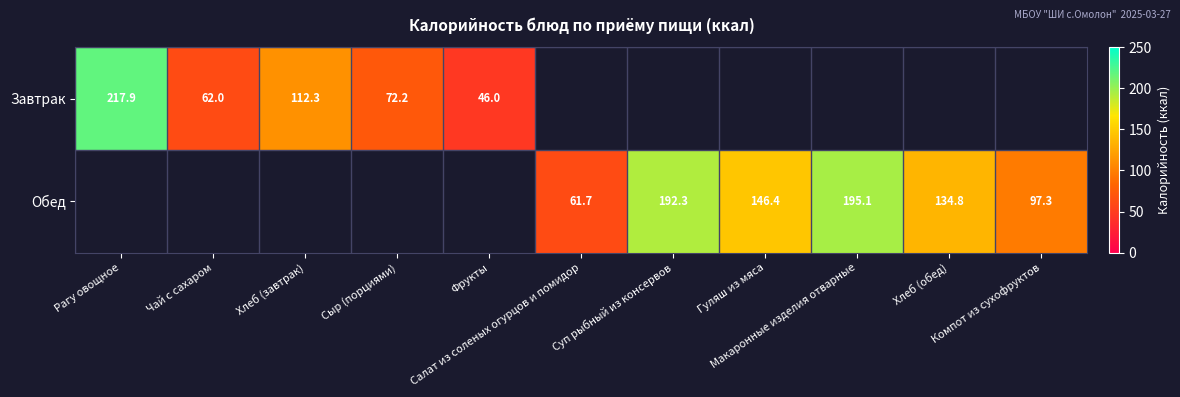

List the series in order of their peak value, highest first.

Завтрак, Обед